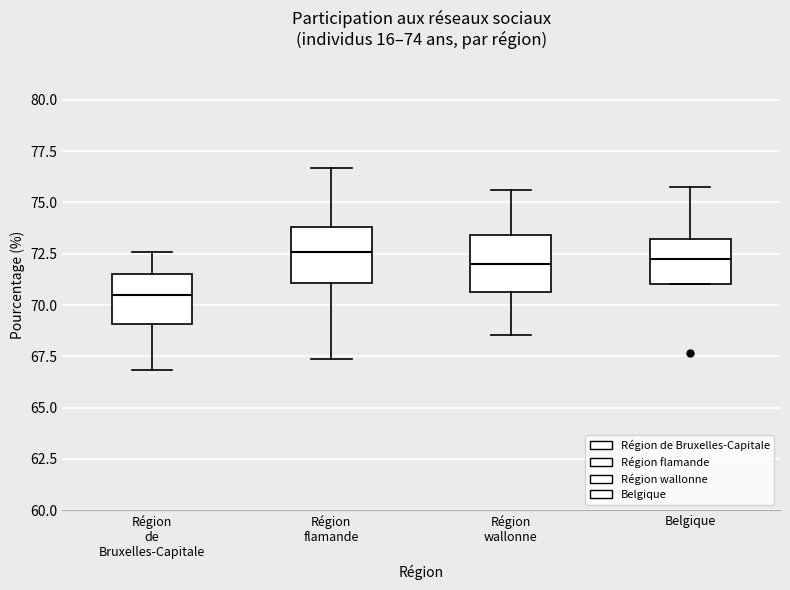

Which box has the lowest median line?

Région de Bruxelles-Capitale